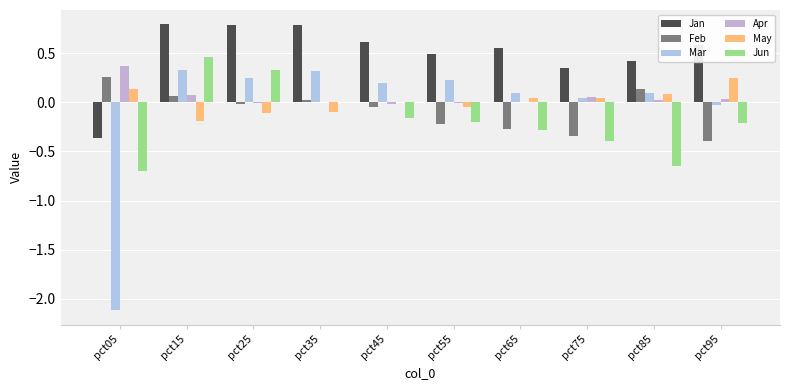

How many groups of bars are there?

10